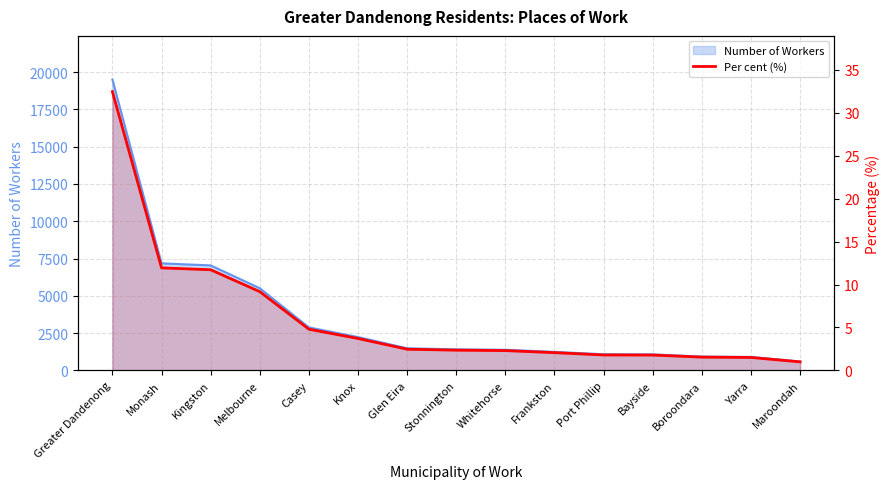

Reading right to left, extract all data points from this chart.

Maroondah=1.0	Yarra=1.5	Boroondara=1.6	Bayside=1.8	Port Phillip=1.8	Frankston=2.1	Whitehorse=2.3	Stonnington=2.4	Glen Eira=2.5	Knox=3.7	Casey=4.8	Melbourne=9.2	Kingston=11.7	Monash=11.9	Greater Dandenong=32.5